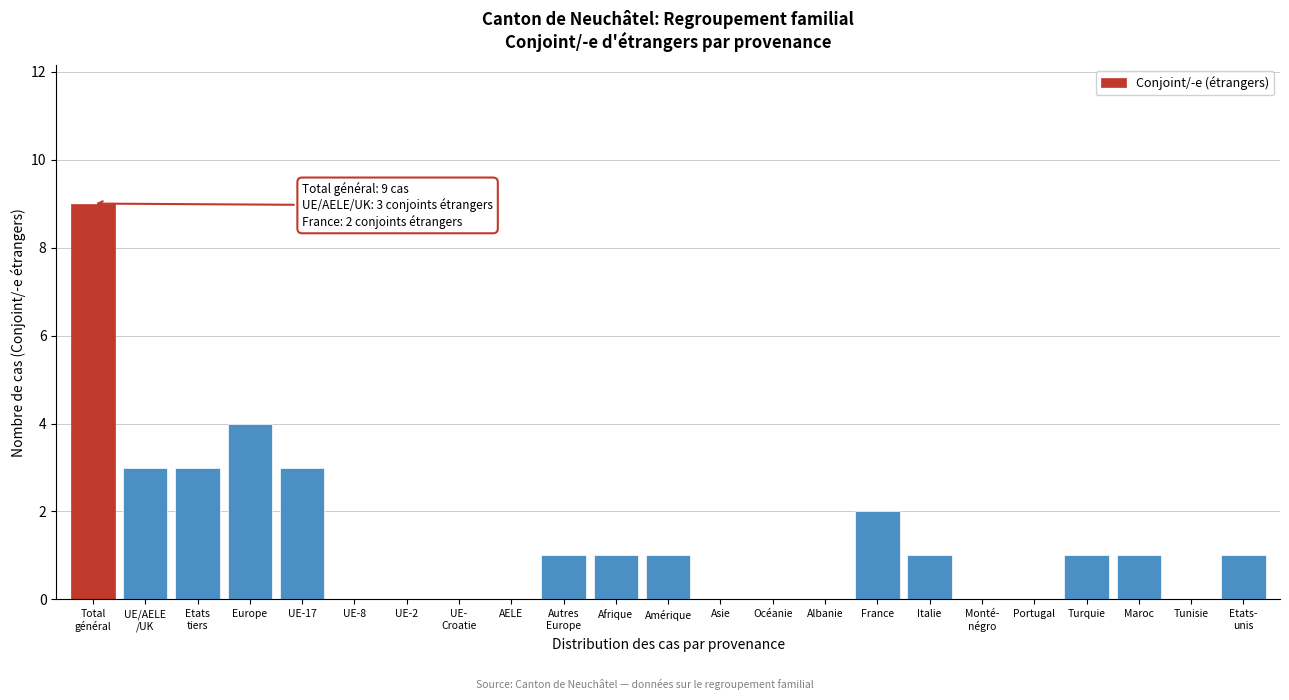

The value at UE-17 is 5. True or false?

False